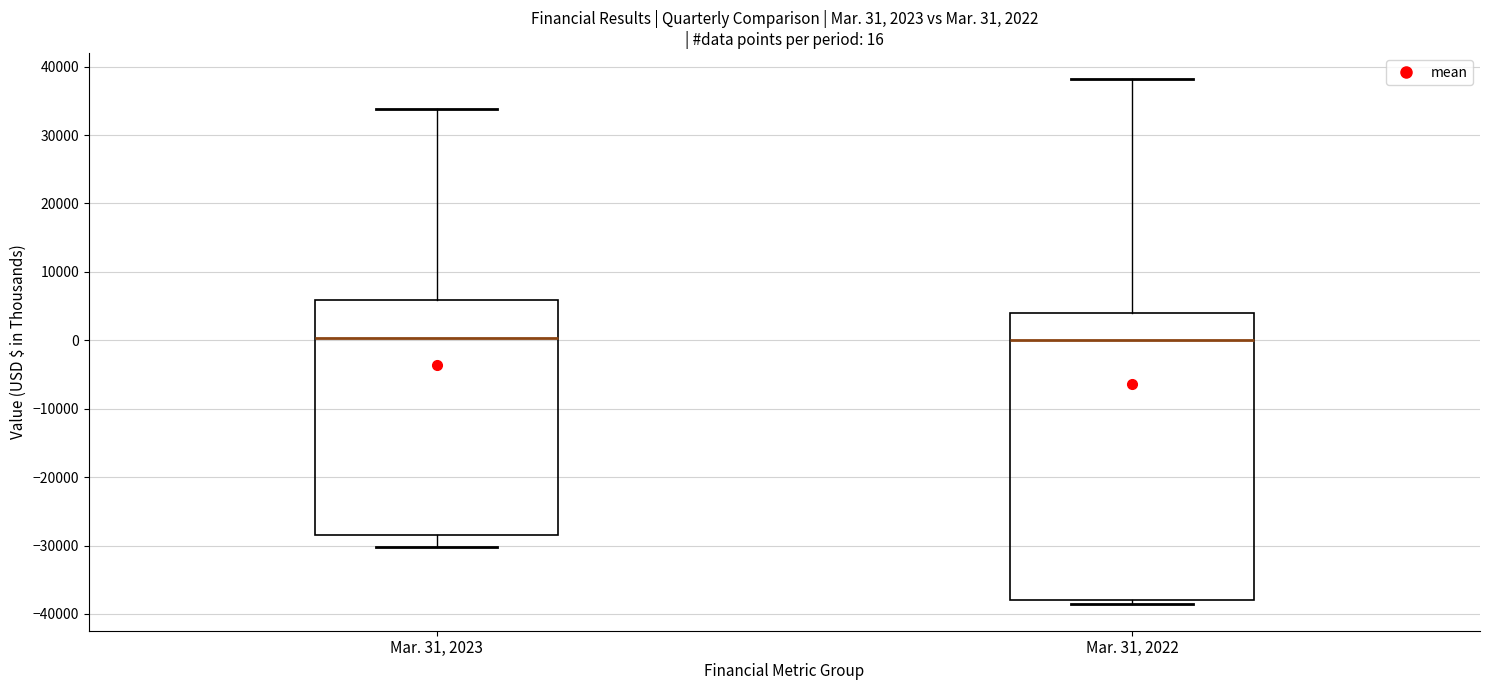

Which box is the tallest, from its lower edge to its upper edge?

Mar. 31, 2022